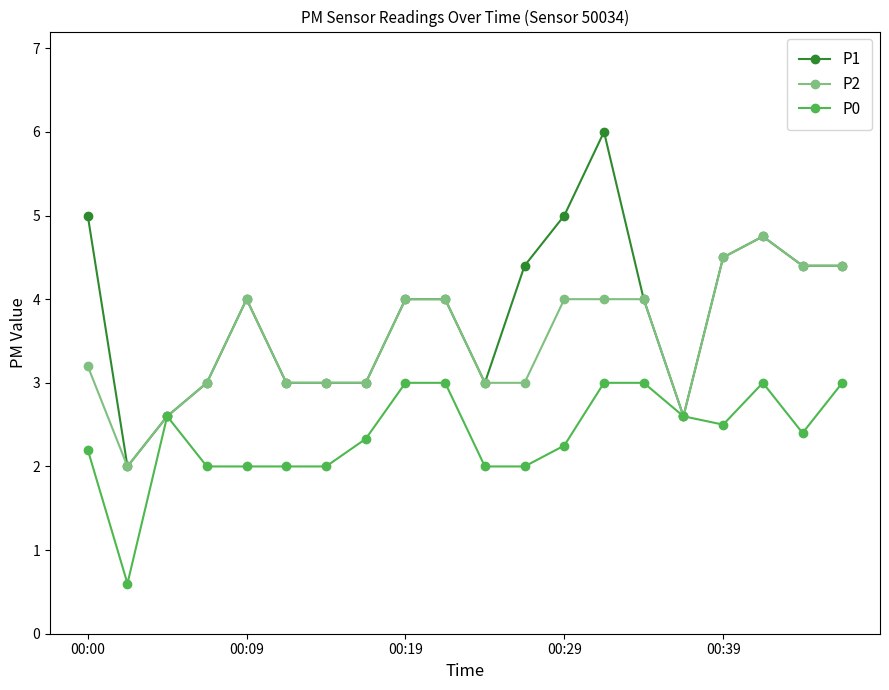

Which series has the largest range (max minus min)?

P1